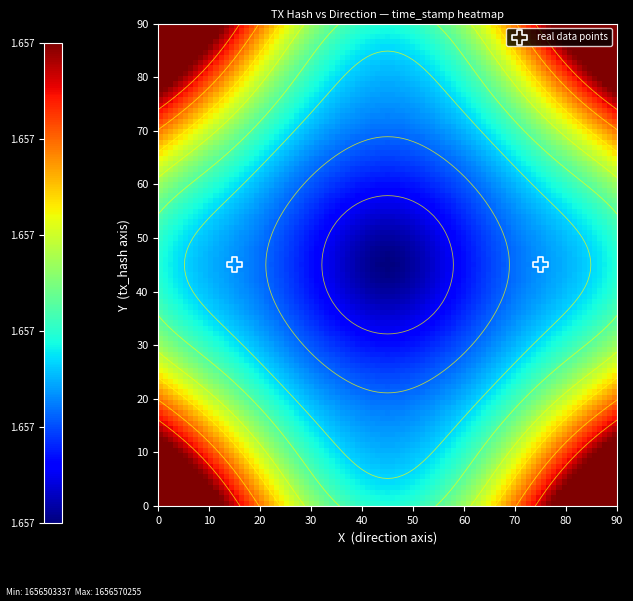

Is the value of 05cf565f08ff09663839c1c3a6e61670b3659b6 at time_stamp greater than the value of 34b8b99019e93a9dd3c47aa5146d73080cefdca at time_stamp?

Yes